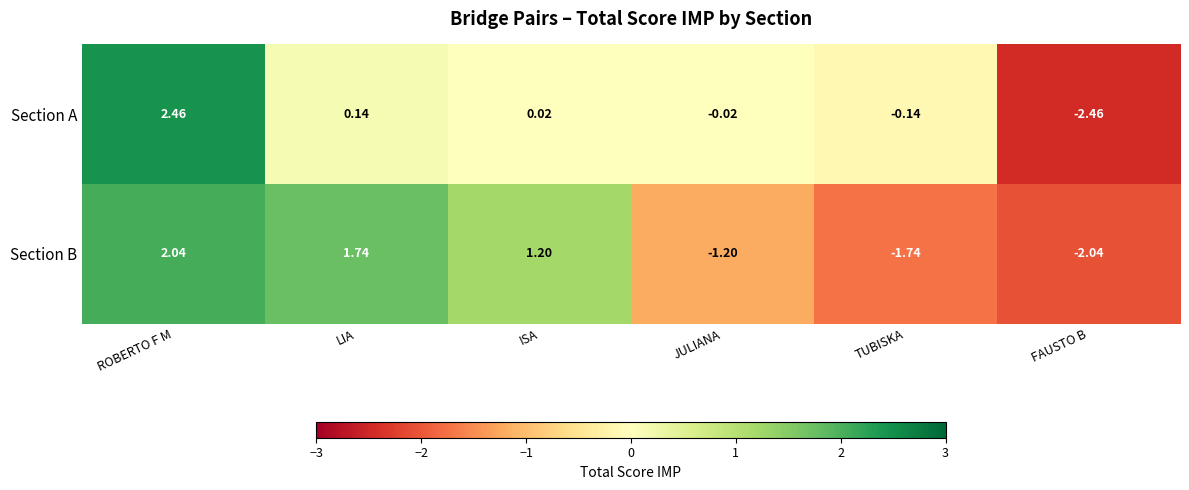

At which label does Section A first exceed 0?

ROBERTO F M